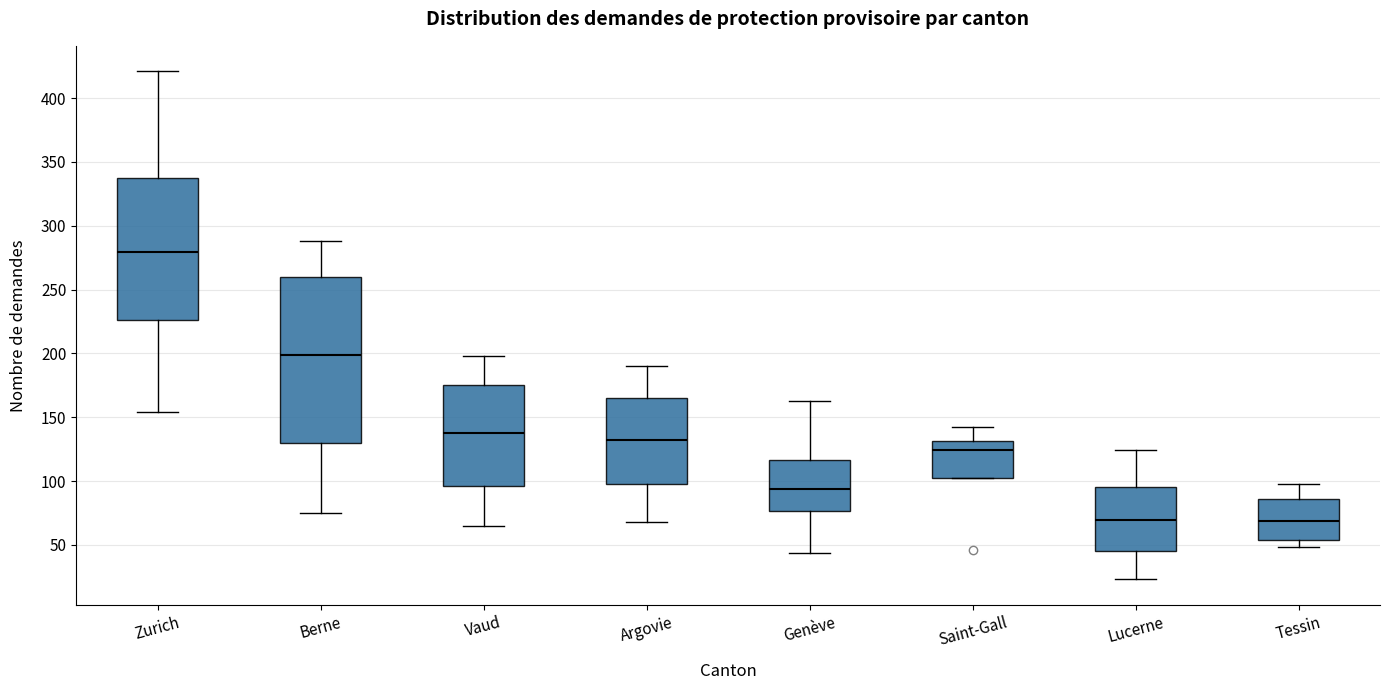

Reading left to right, read every box against the y-axis: the position of its median line, the range the box covers, and the ends of its whiskers. The values are not printed on the chart, so give them approximately, as read against the axis.

Zurich: median 280, box 225 to 335, whiskers 155 to 420
Berne: median 200, box 130 to 260, whiskers 75 to 290
Vaud: median 140, box 95 to 175, whiskers 65 to 200
Argovie: median 135, box 100 to 165, whiskers 70 to 190
Genève: median 95, box 75 to 115, whiskers 45 to 165
Saint-Gall: median 125, box 100 to 130, whiskers 100 to 140
Lucerne: median 70, box 45 to 95, whiskers 25 to 125
Tessin: median 70, box 55 to 85, whiskers 50 to 100